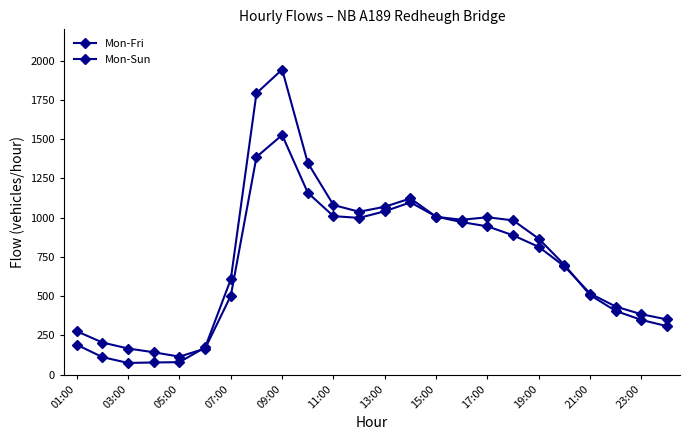

List the series in order of their overall mean, highest first.

Mon-Fri, Mon-Sun